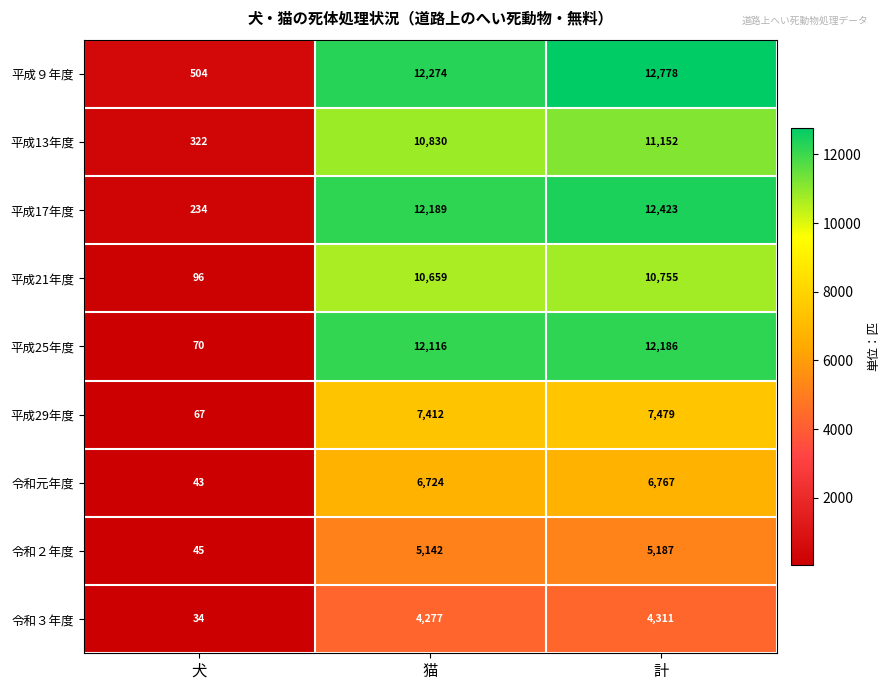

The value of 令和元年度 at 計 is 6767. True or false?

True